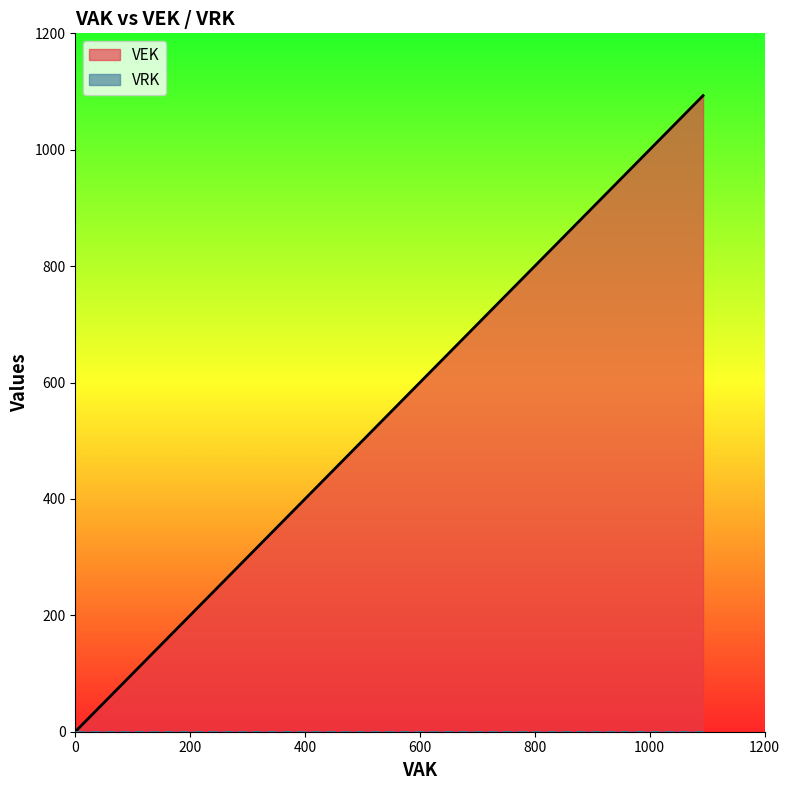

Reading left to right, transcribe all the data shown in this chart.

0	0	1093	1093